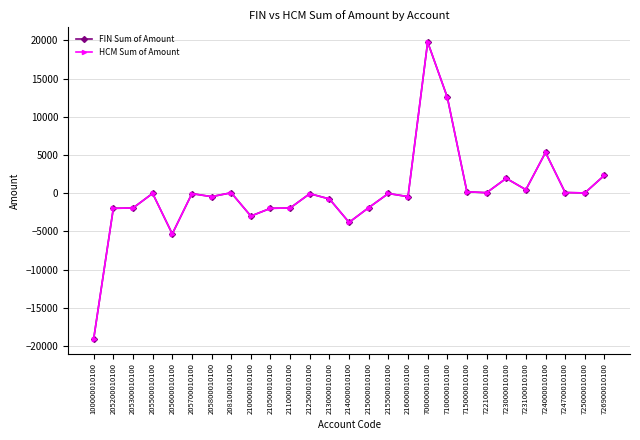

What is the total value across all series at 216000010100?

-909.1